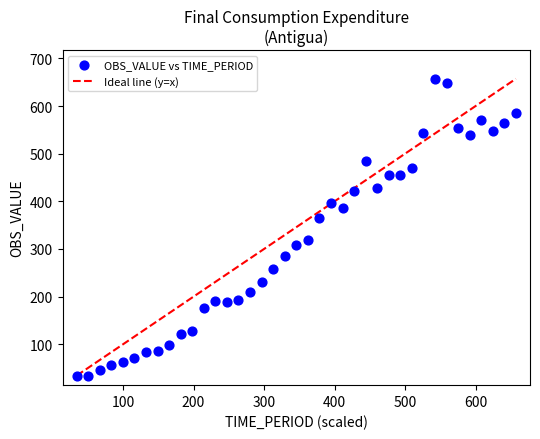

What Y value in the scatter plot is closest to 345?

364.9